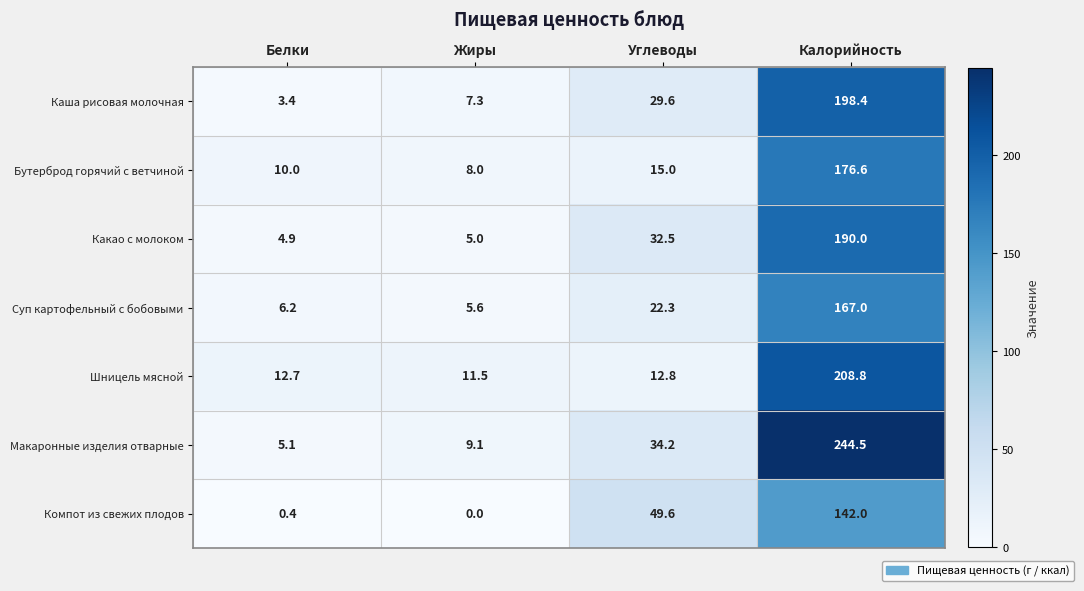

The Суп картофельный с бобовыми series shows 8.2 at Жиры. True or false?

False